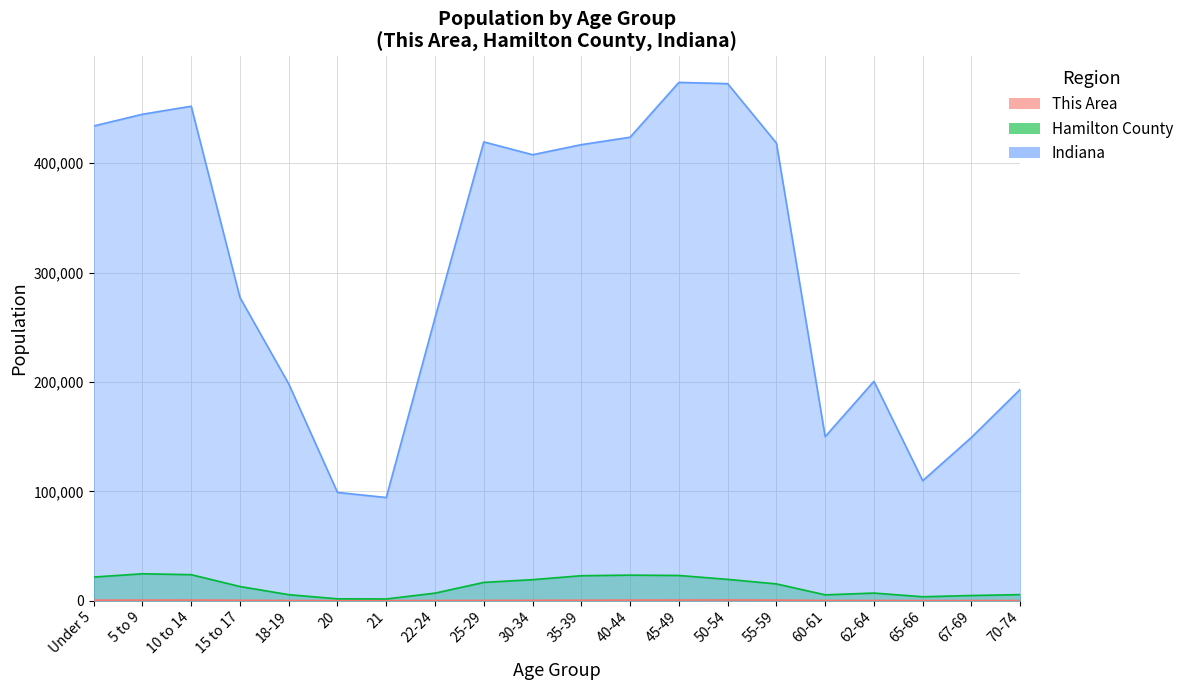

Where is the first local minimum for This Area?

20